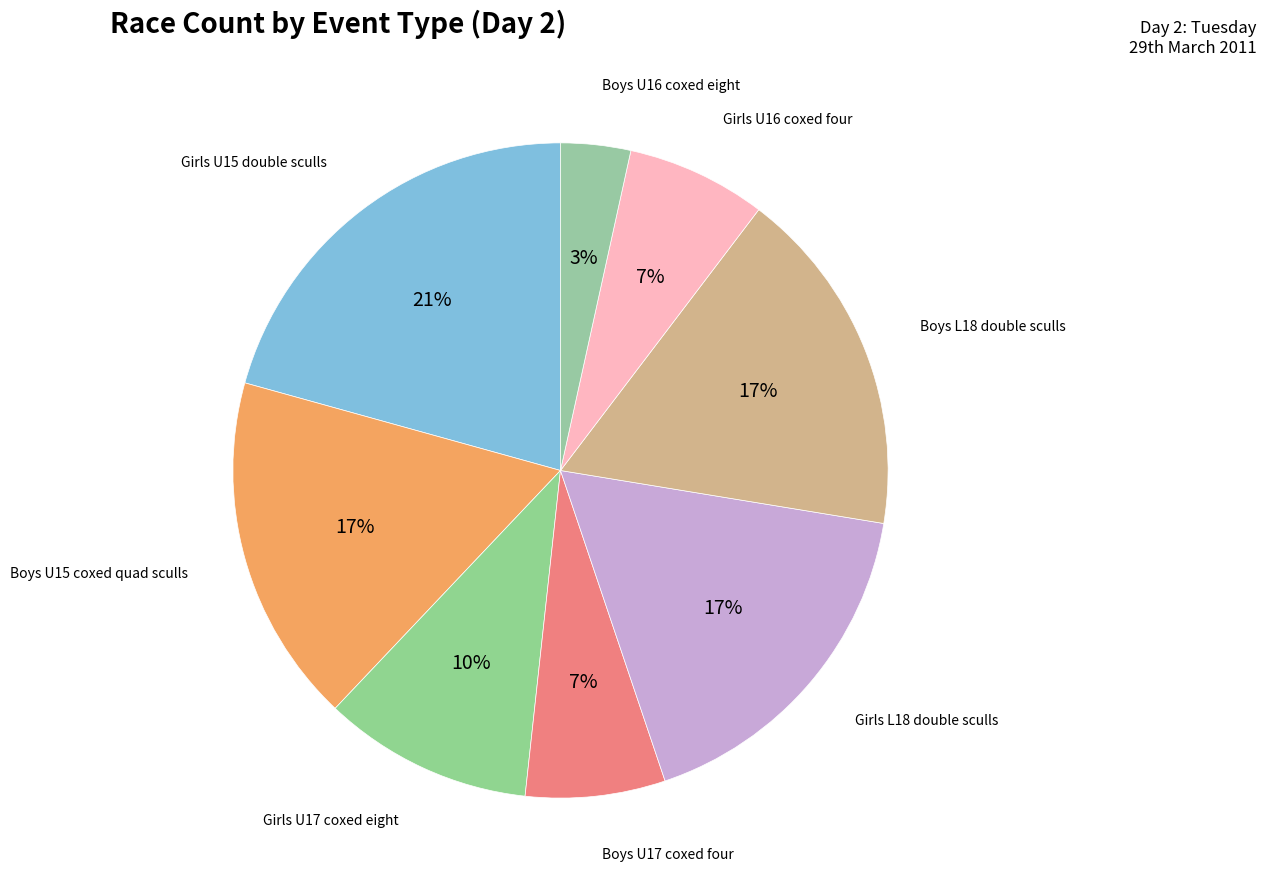

Which slice is the largest?

Girls U15 double sculls